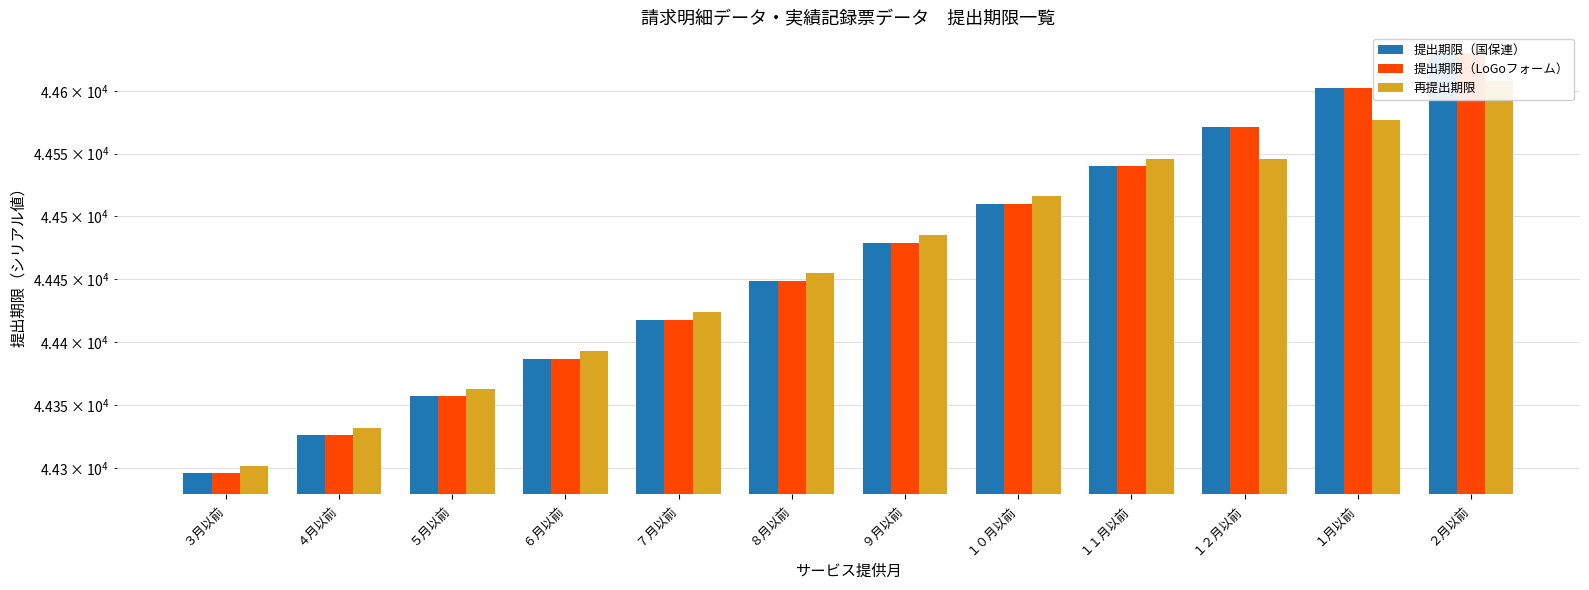

How many distinct data groups are displayed?

3